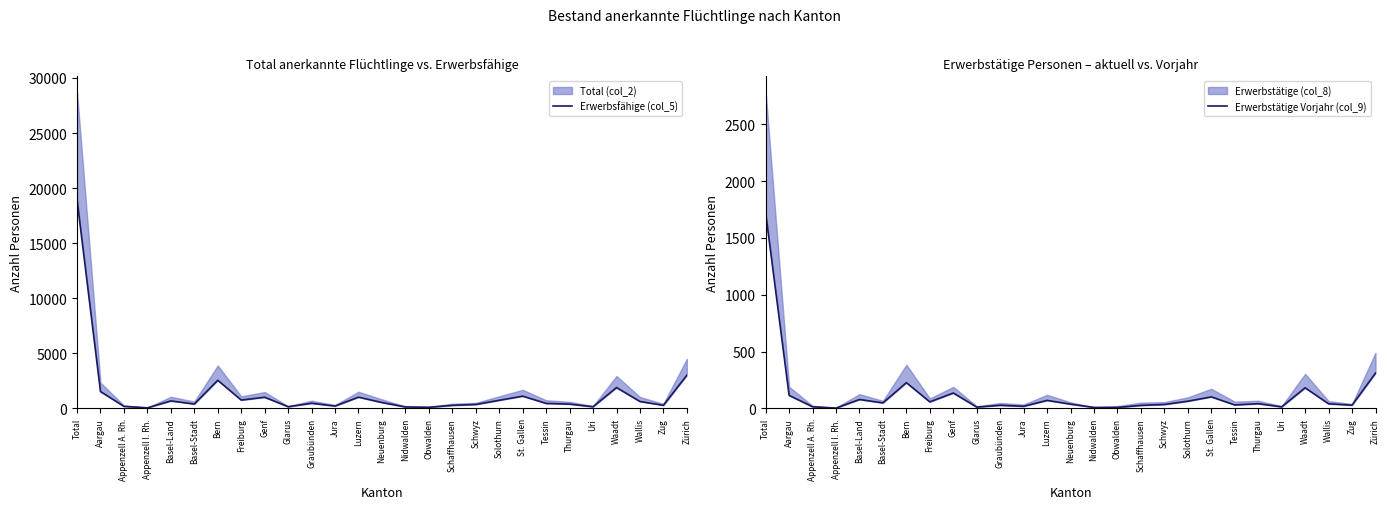

True or false: Erwerbstätige Vorjahr (col_9) has a value of 34 at Solothurn.

False